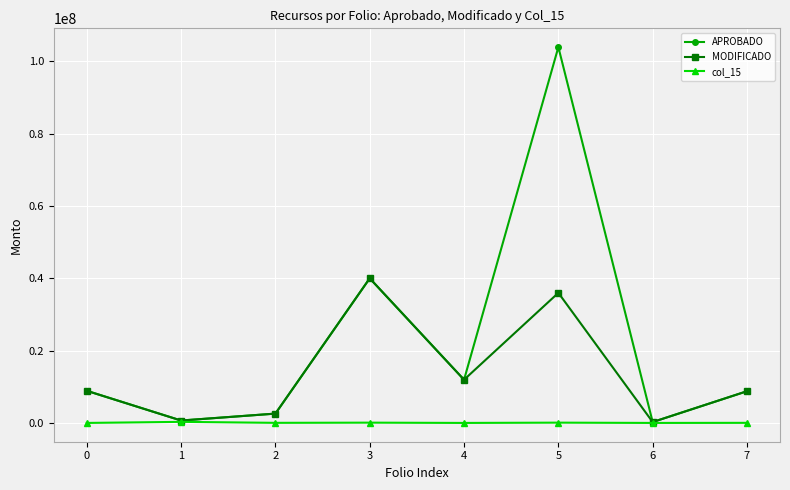

The MODIFICADO series shows 40000000.0 at 3. True or false?

True